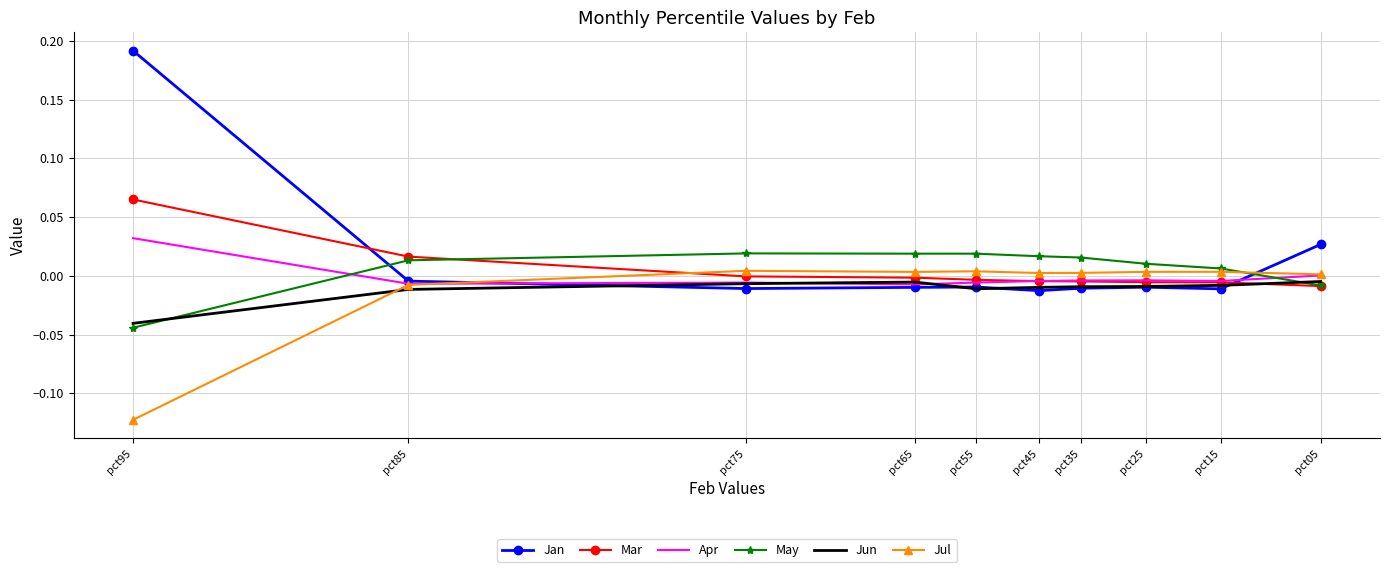

At how many categories does at least one series exceed 0?

10